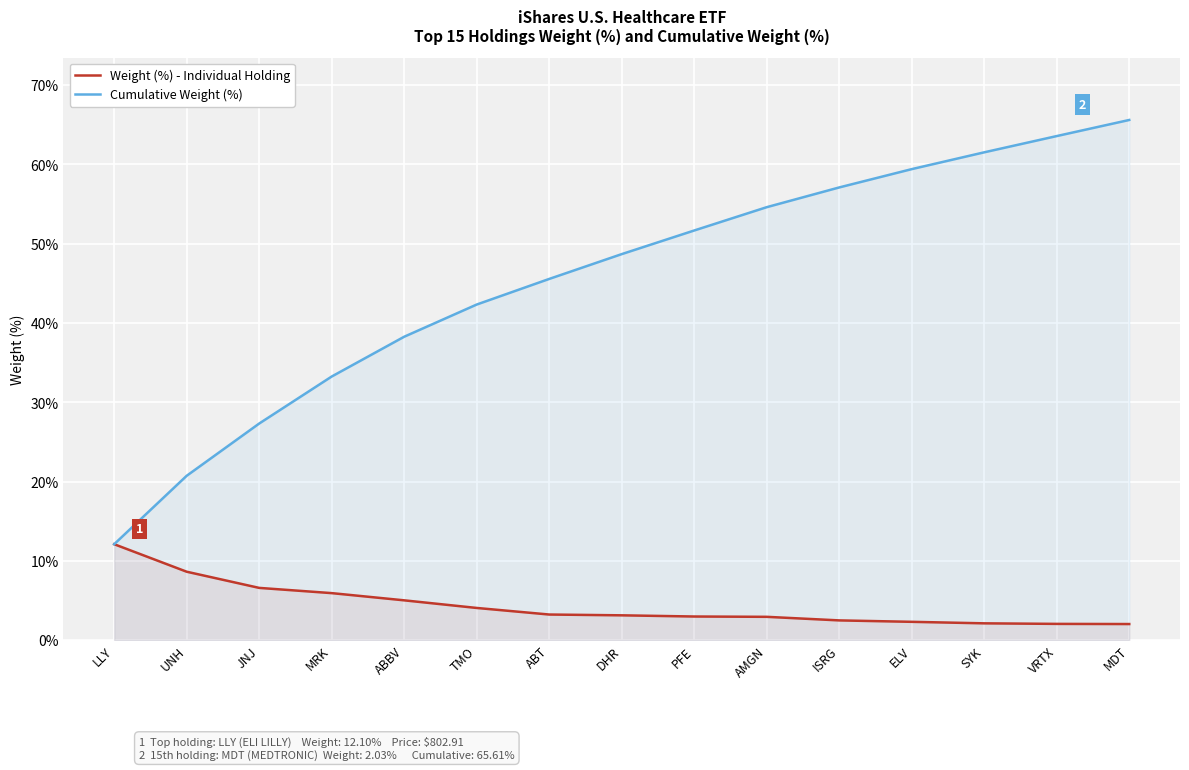

What is the spread (max minus min) of values at SYK?

59.4